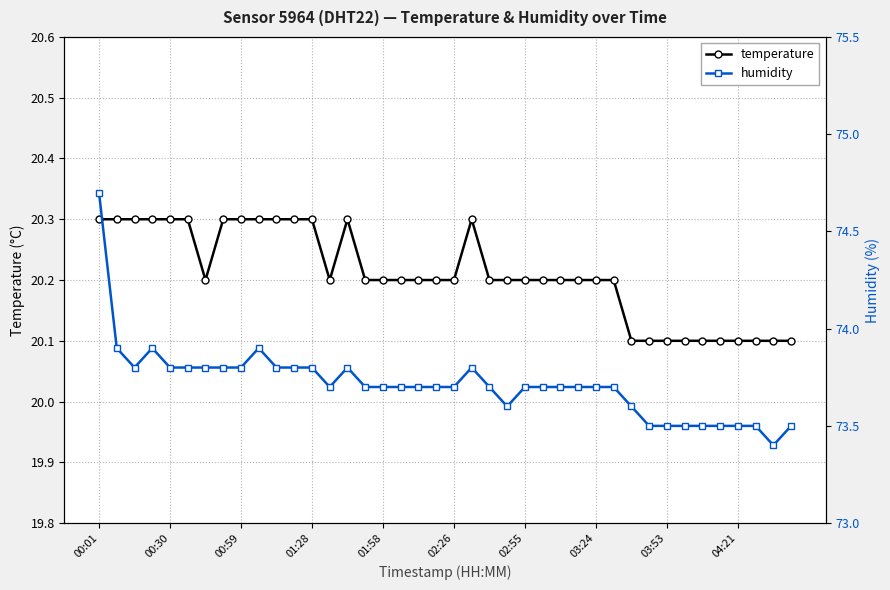

What is the value of the humidity point at the 28th from the left?

73.7